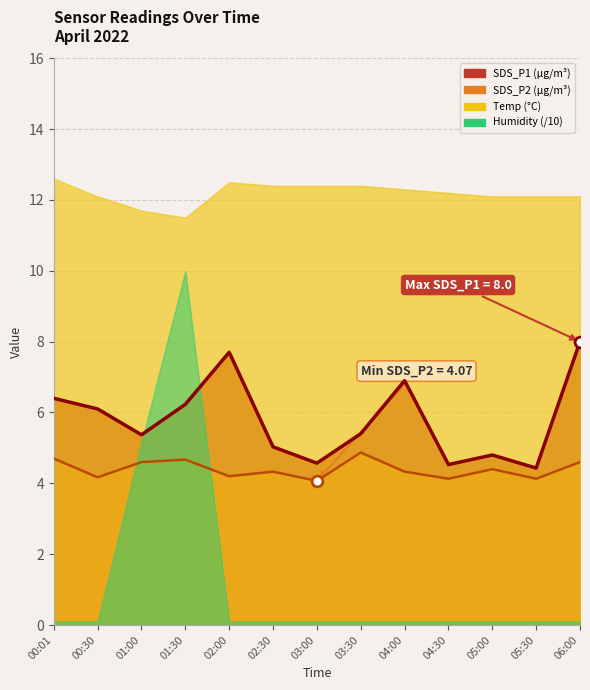

What is the total value across all series at 05:00?

9.2